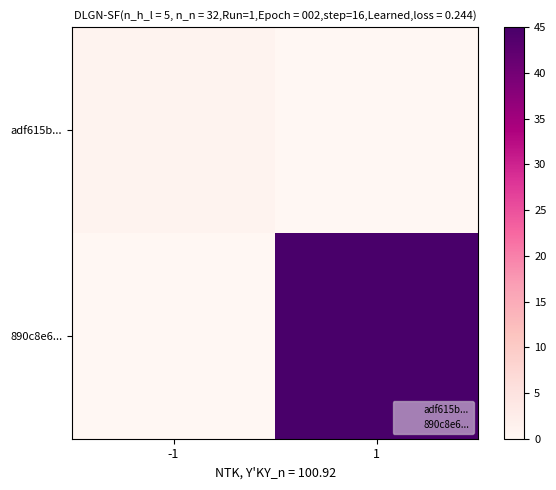

At 1, list the series in order from smallest to largest.

adf615b..., 890c8e6...